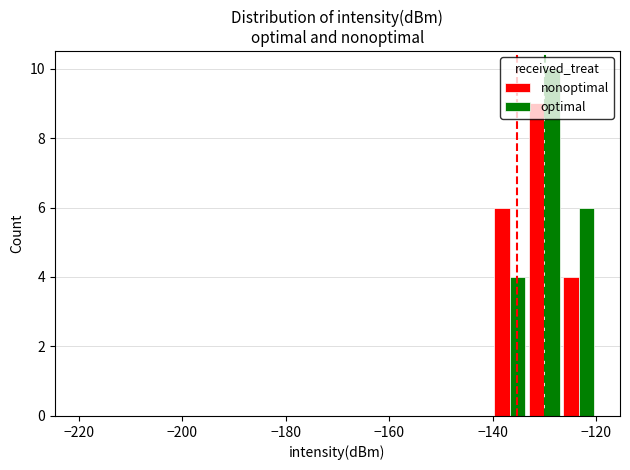

What are all the series names shown in the legend?

nonoptimal, optimal